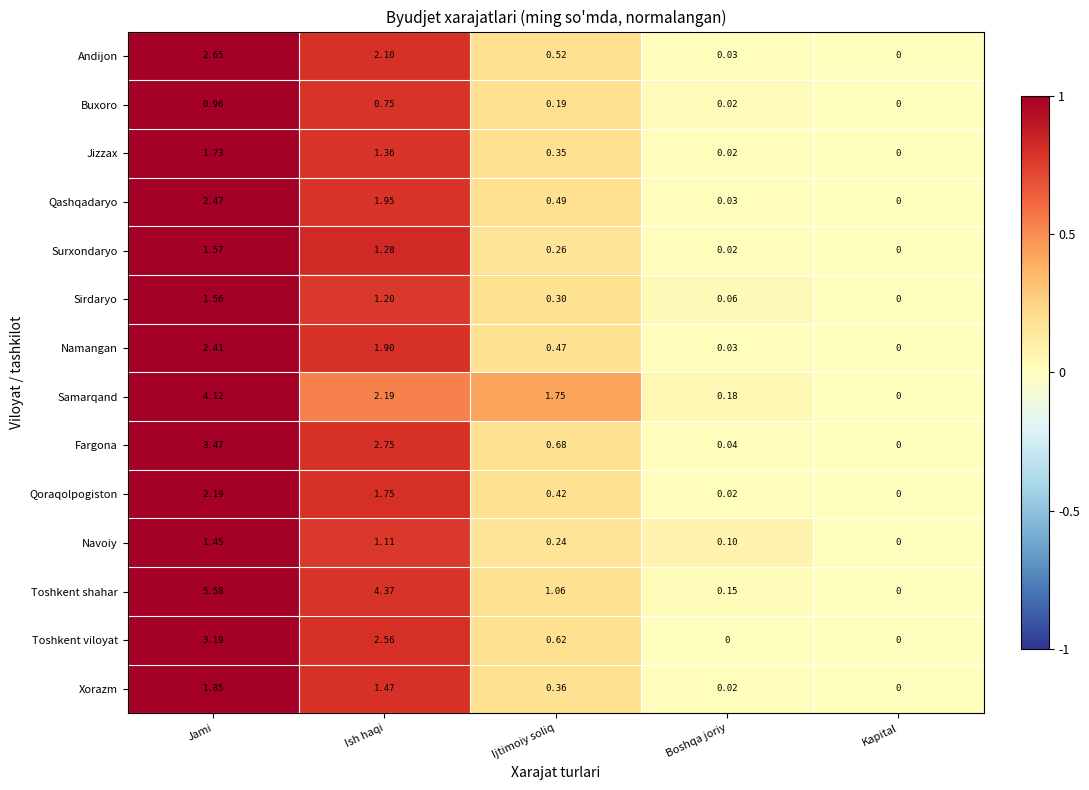

Is the value of Namangan at Jami greater than the value of Samarqand at Kapital?

Yes